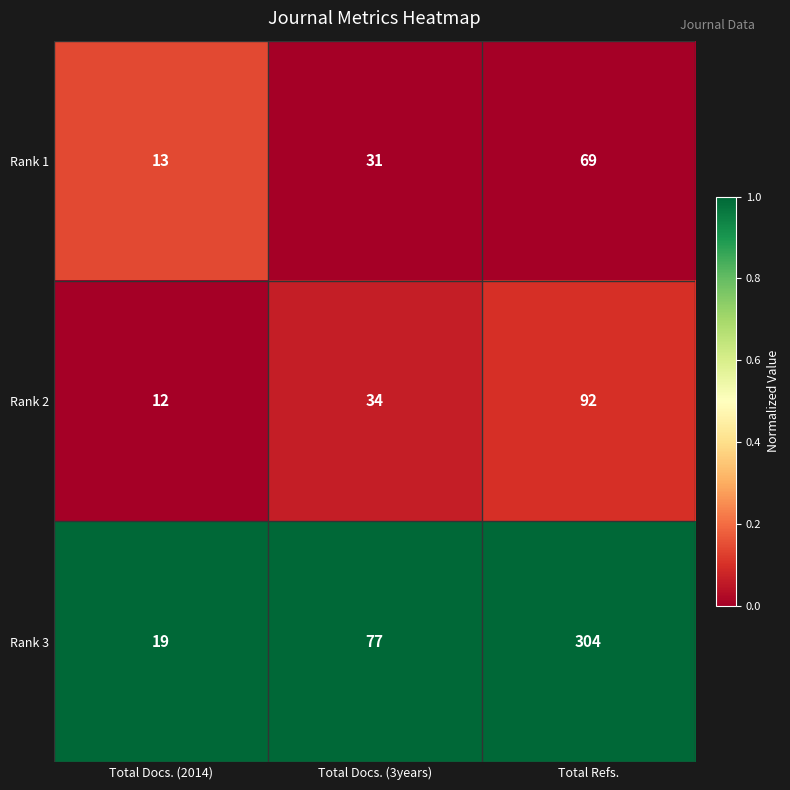

How many categories are shown in the chart?

3